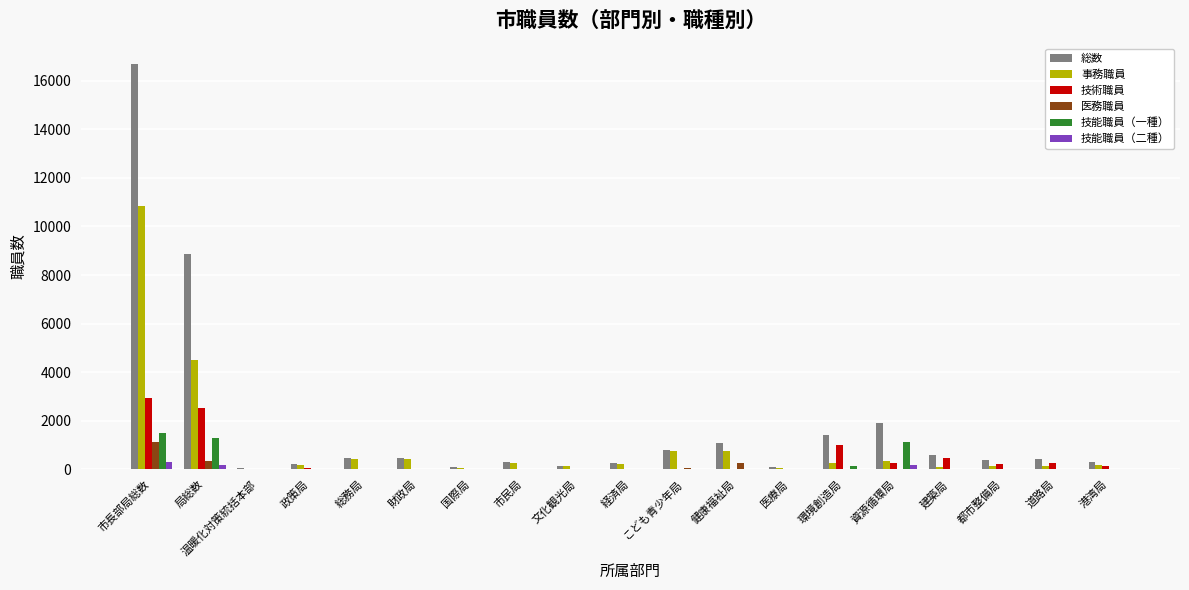

True or false: 総数 has a value of 400 at 資源循環局.

False